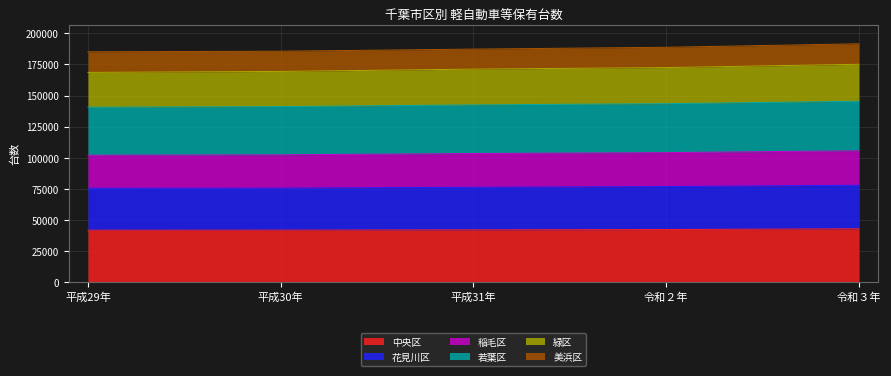

How many data points in 中央区 are less than 42026?

2